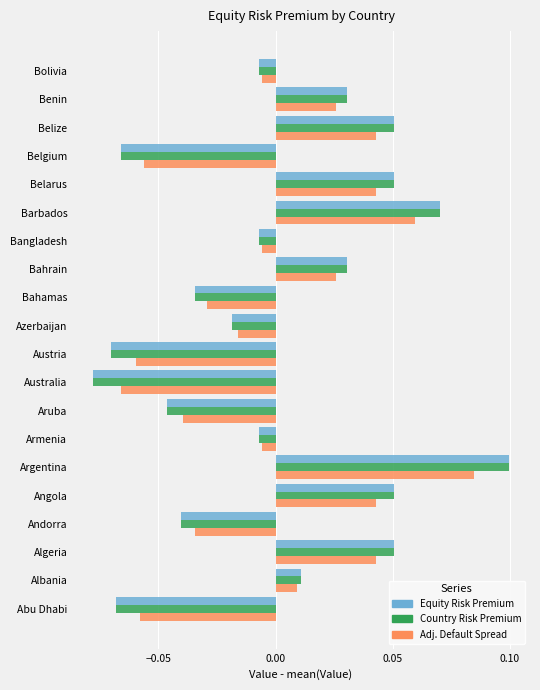

Which category has the highest value in the Adj. Default Spread series?

Argentina